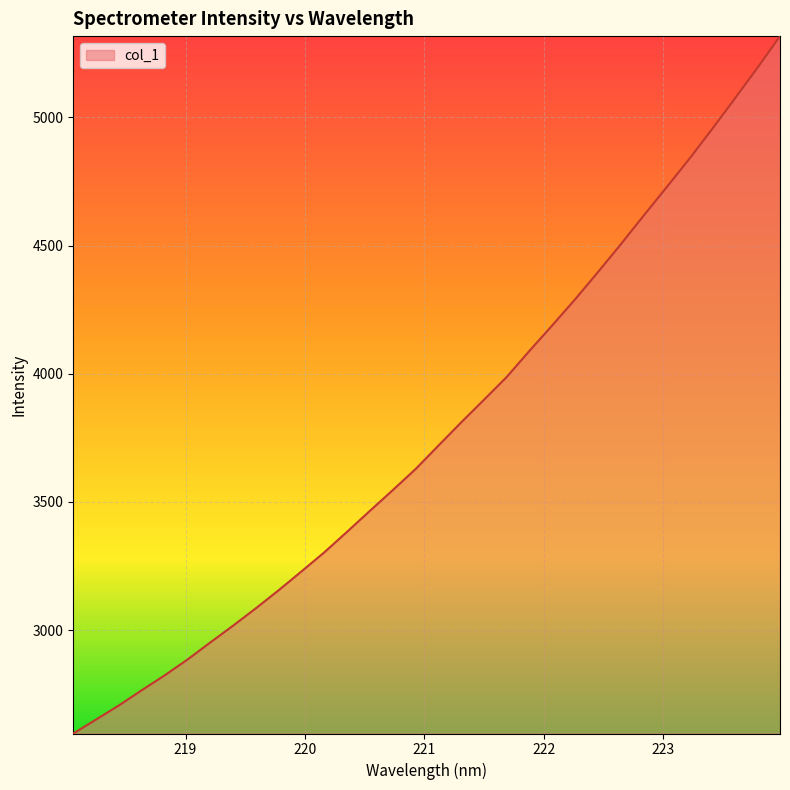

How many lines are shown in the chart?

1